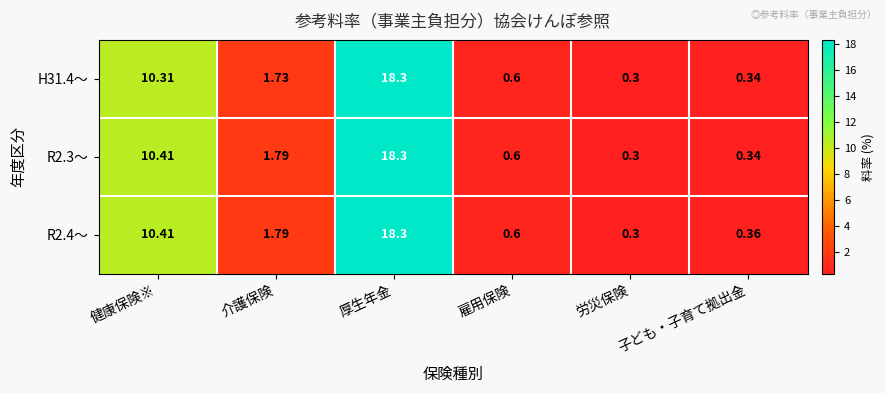

Where is R2.4～ nearest to the value 9?

健康保険※